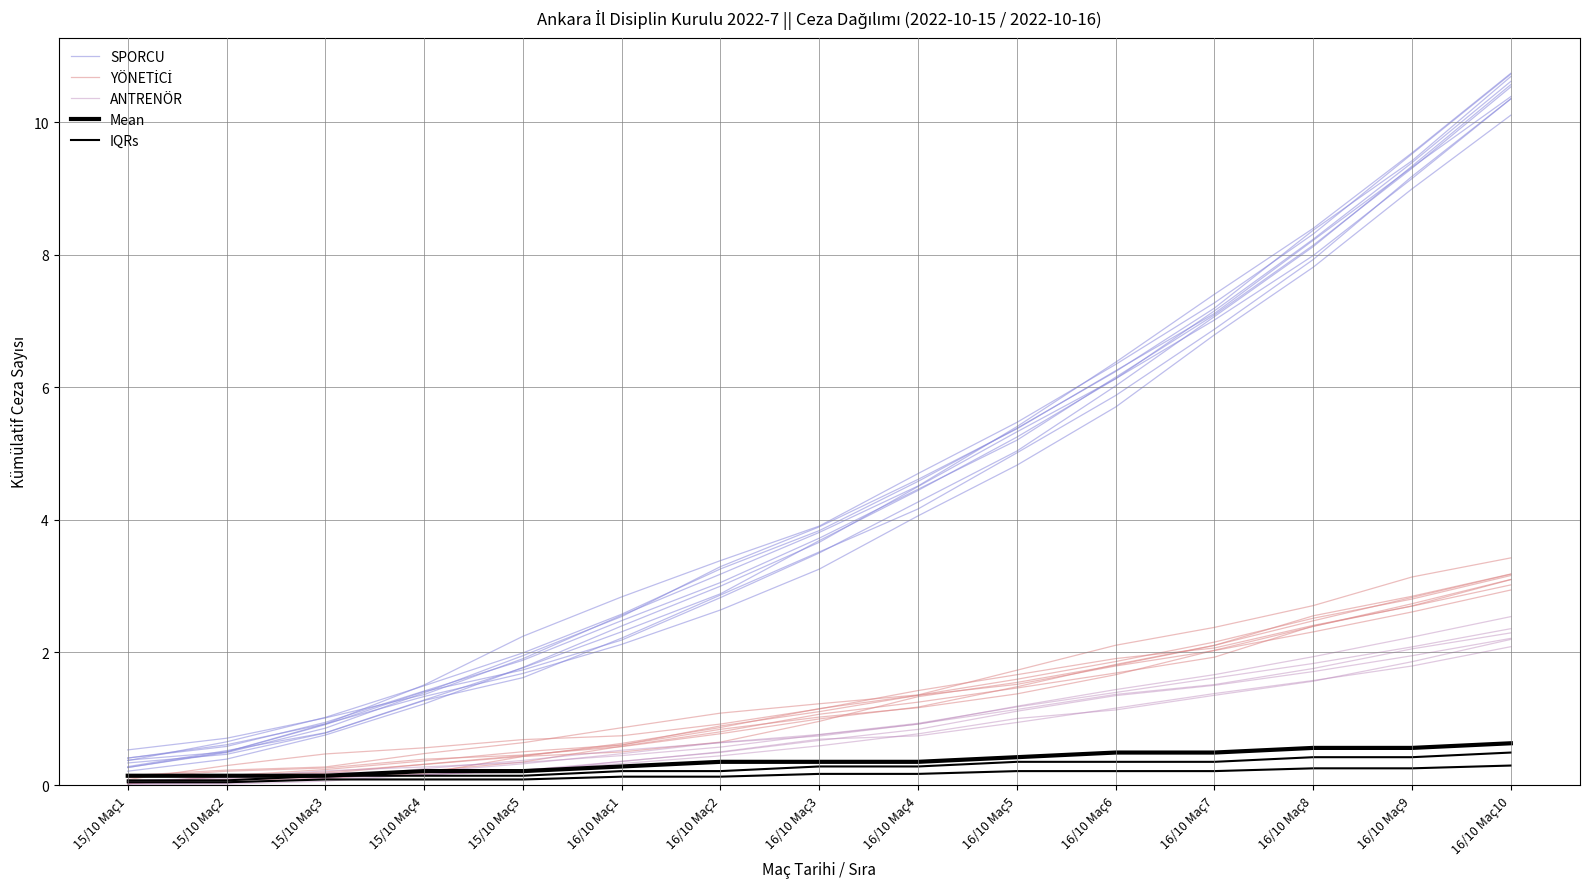

What value does the SPORCU series have at 16/10 Maç8?

8.1